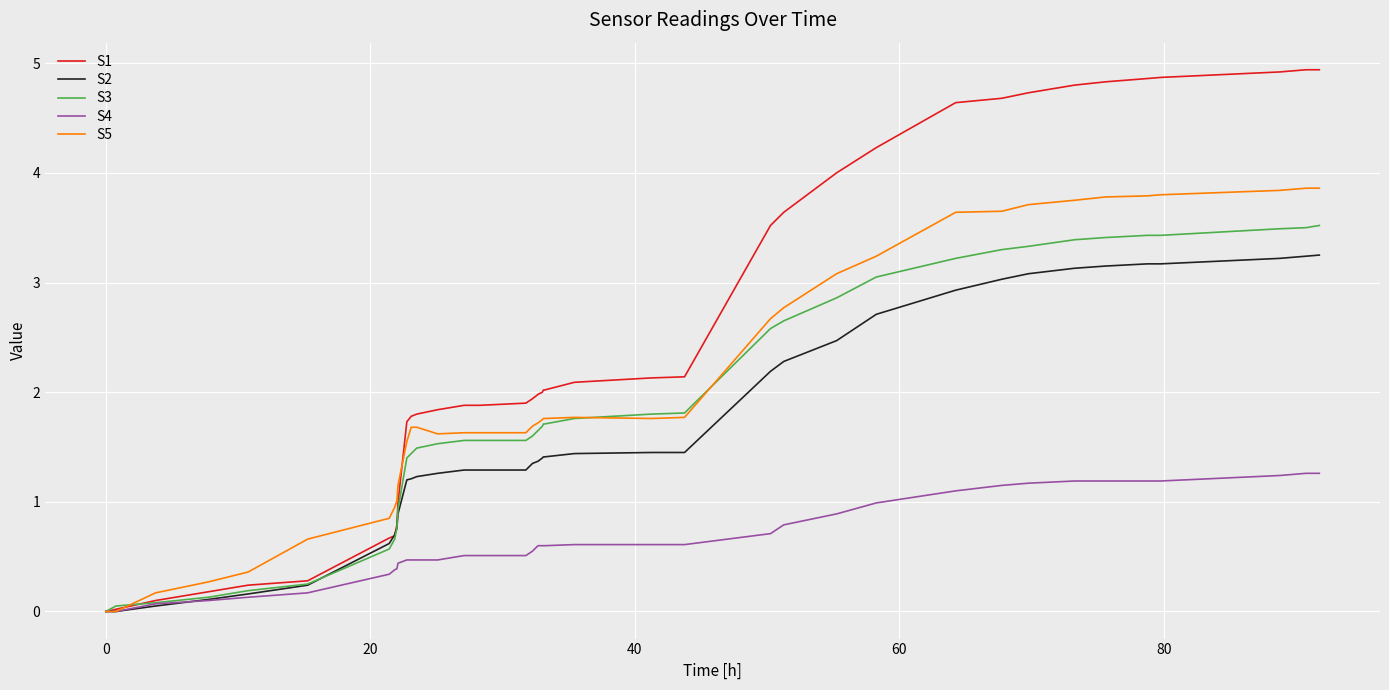

What is the highest value of the S3 series?

3.5